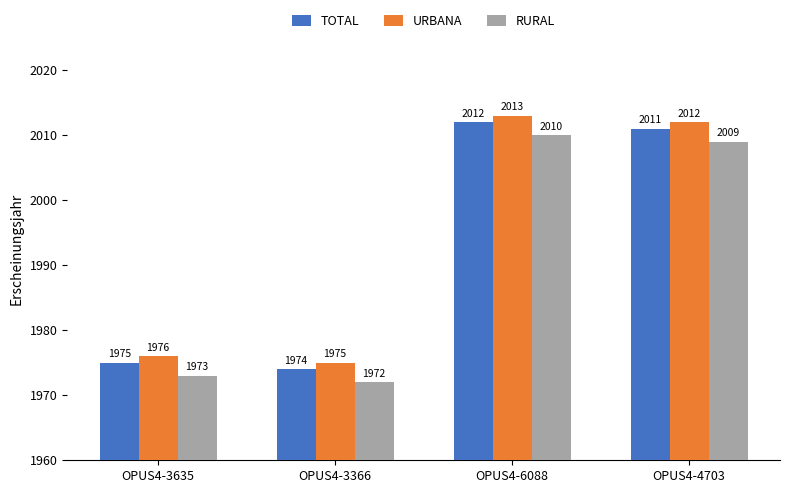

What is the label of the 1st bar from the right?

OPUS4-4703